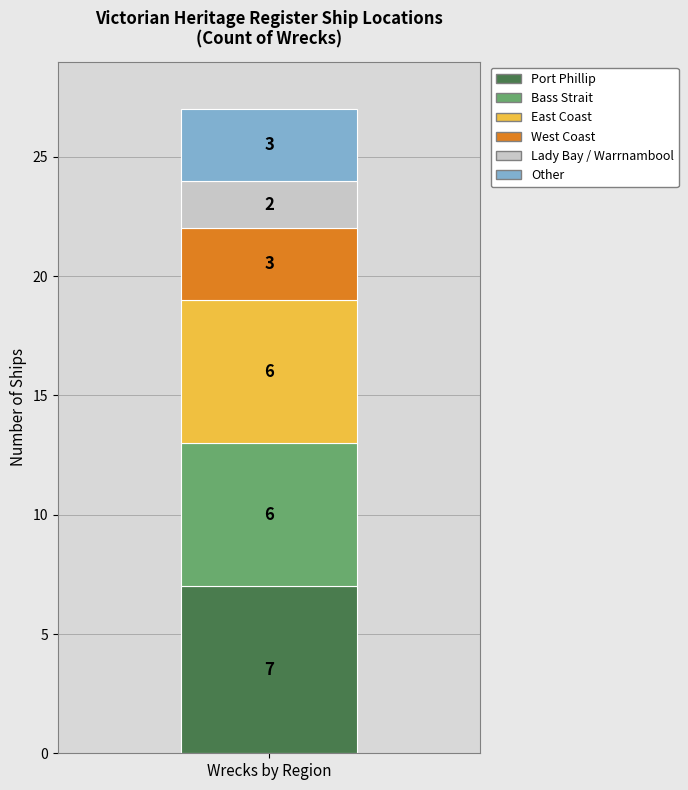

Reading left to right, what are the values for Port Phillip?

Wrecks by Region=7